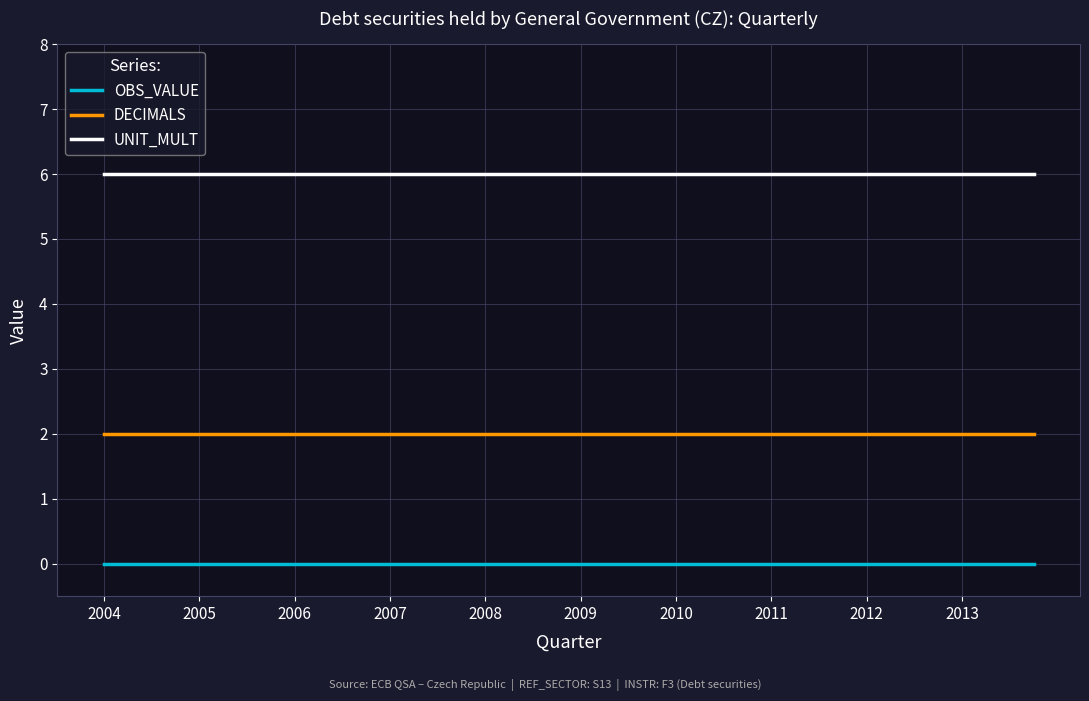

Rank the series by their maximum value, from lowest to highest.

OBS_VALUE, DECIMALS, UNIT_MULT